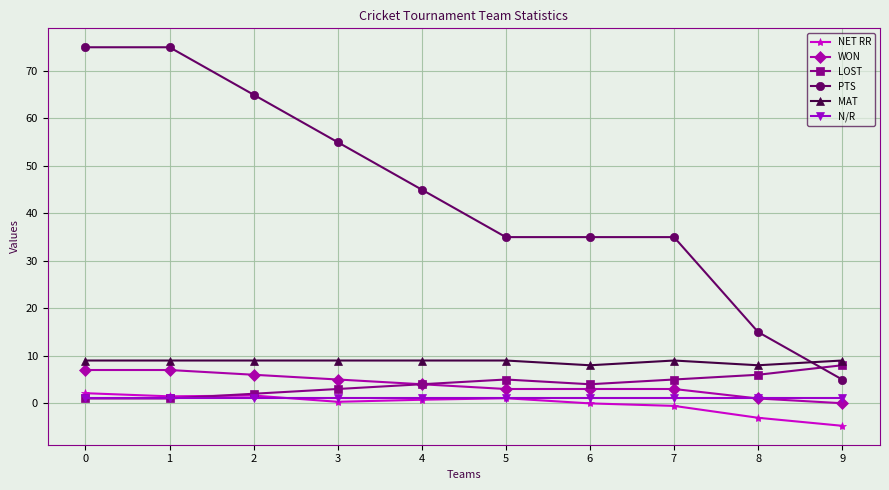

Does the chart display data point markers on the line(s)?

Yes